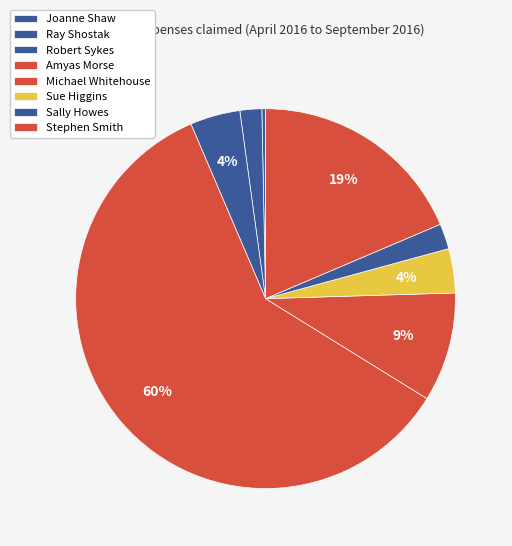

Which category has the smallest portion of the pie?

Joanne Shaw